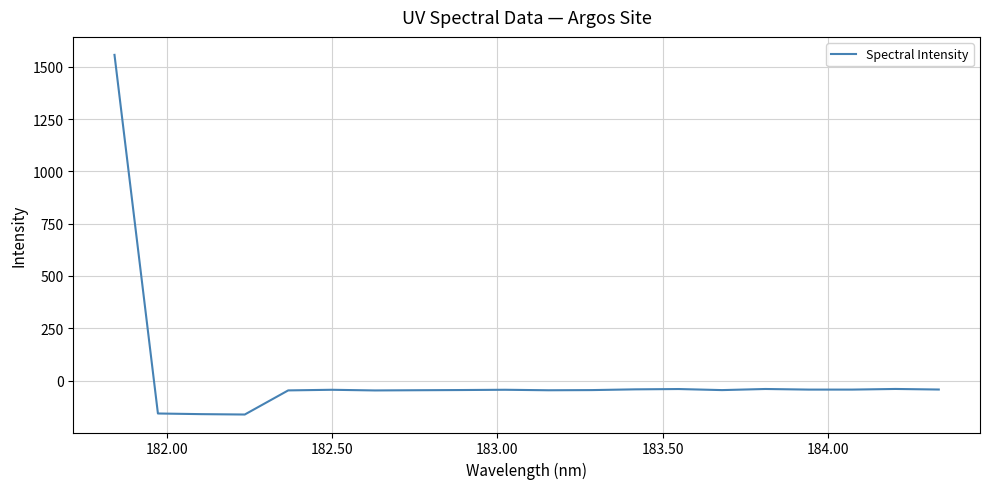

What is the minimum value shown in the chart?

-162.7